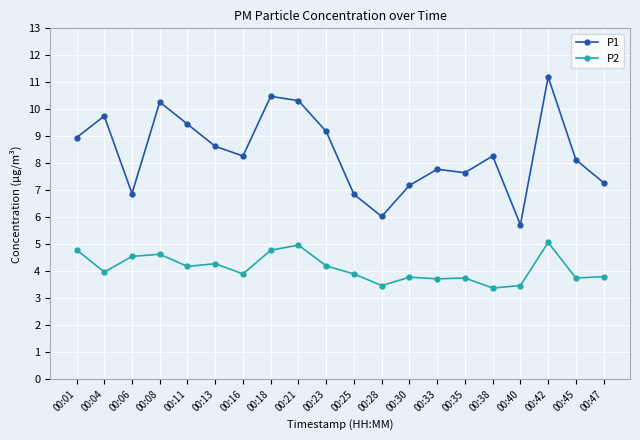

What is the sum of the P1 values at 00:47 and 00:33?

15.1